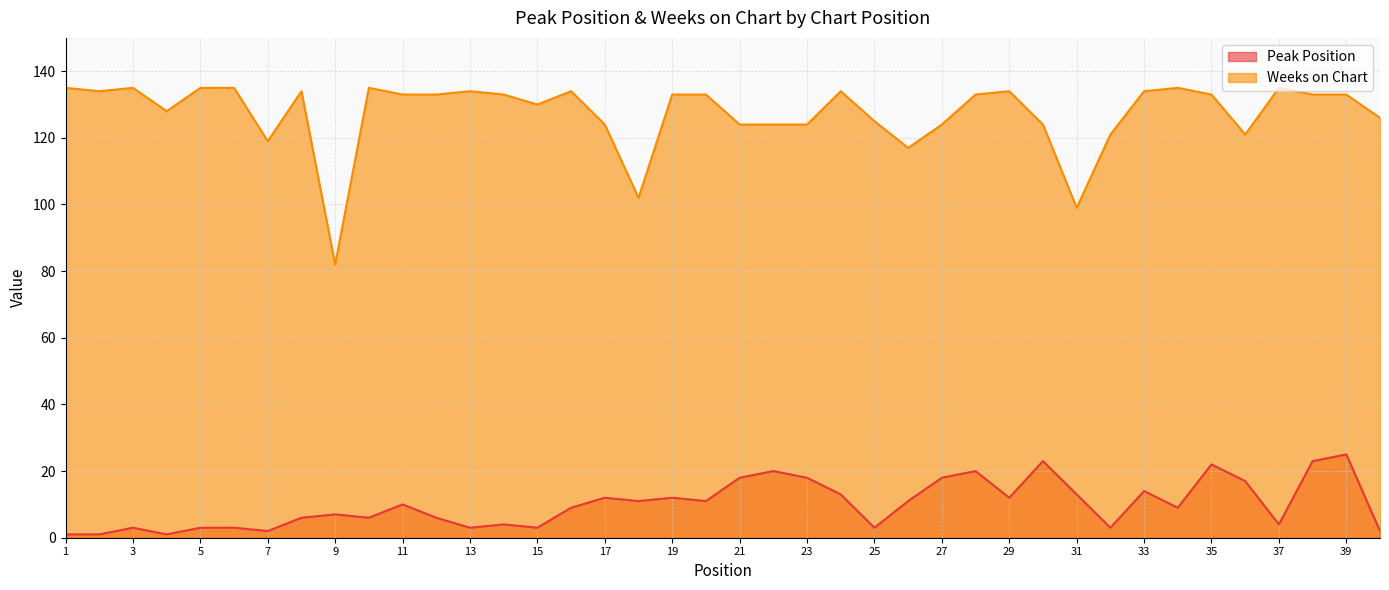

Is the value of Peak Position at 32 greater than the value of Weeks on Chart at 32?

No